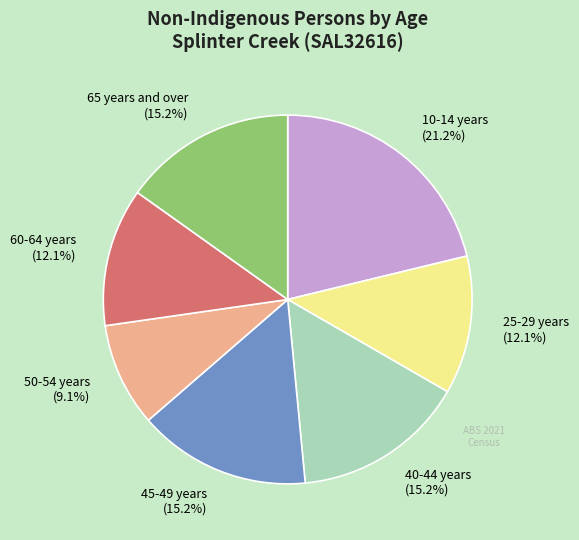

Does any single category account for the majority?

No